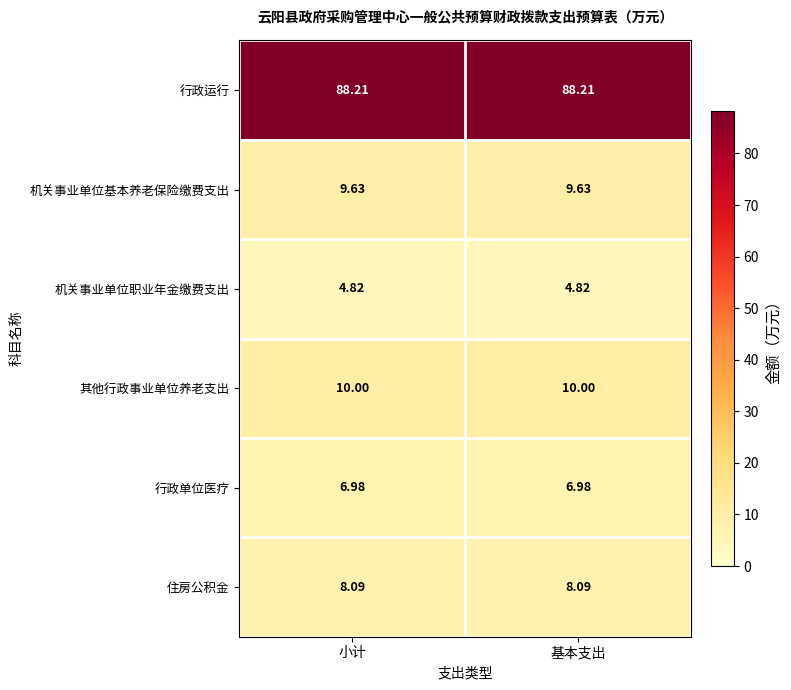

List the series in order of their peak value, lowest first.

机关事业单位职业年金缴费支出, 行政单位医疗, 住房公积金, 机关事业单位基本养老保险缴费支出, 其他行政事业单位养老支出, 行政运行